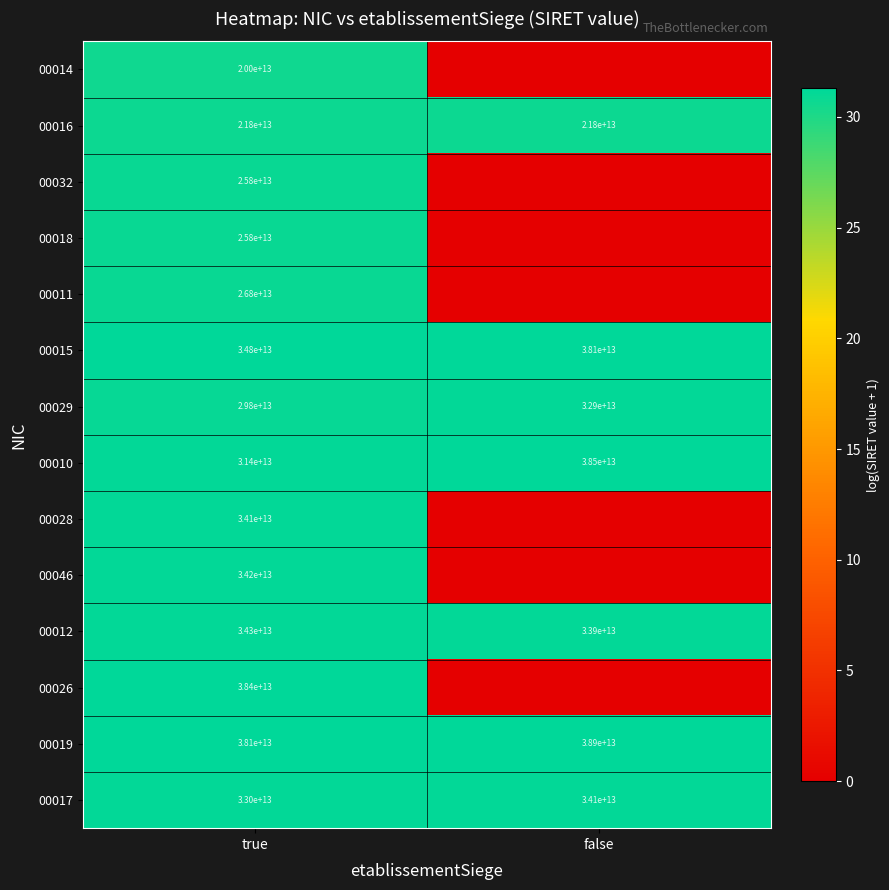

The 00015 series shows 41.8 at false. True or false?

False